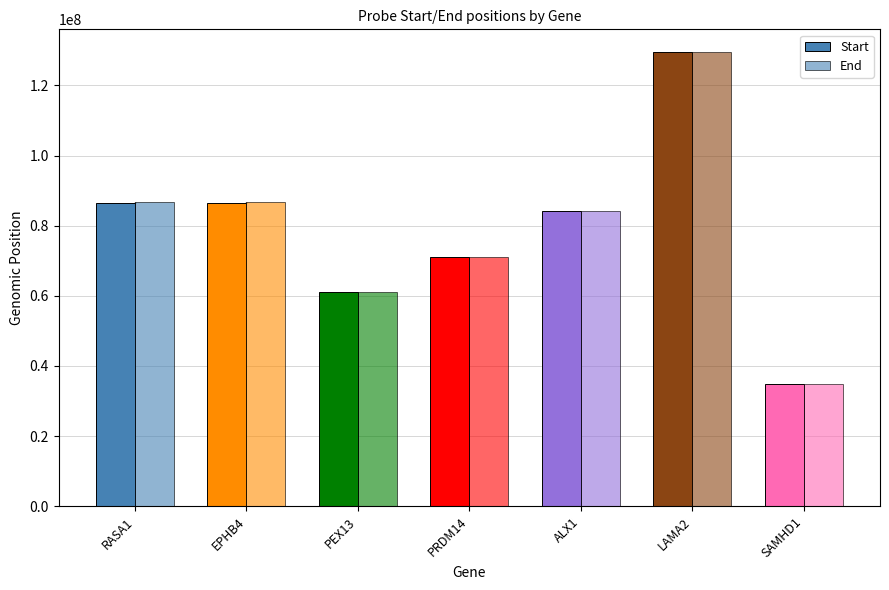

What is the minimum value shown in the chart?

34978521